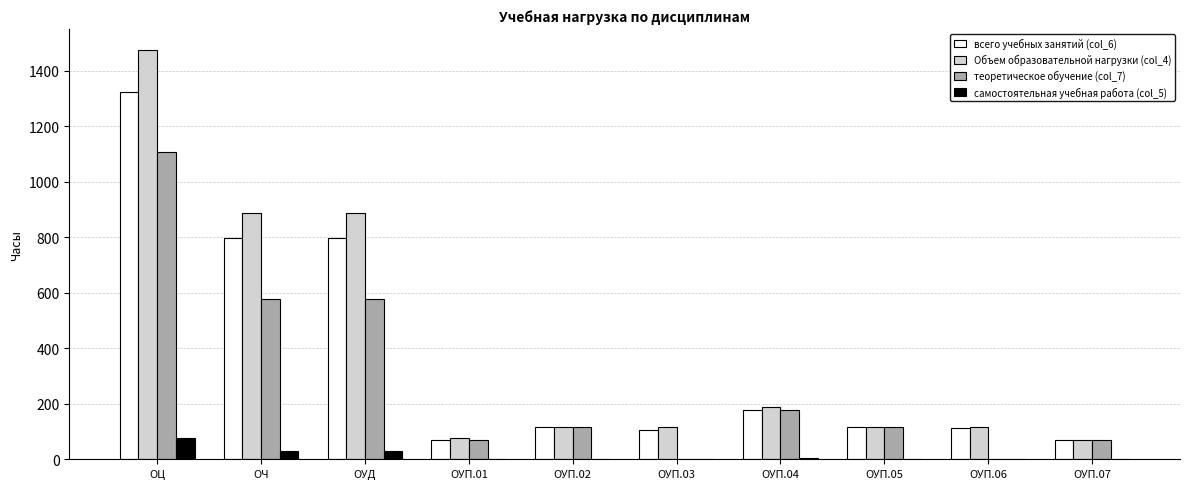

At which category is the sum across all series the highest?

ОЦ